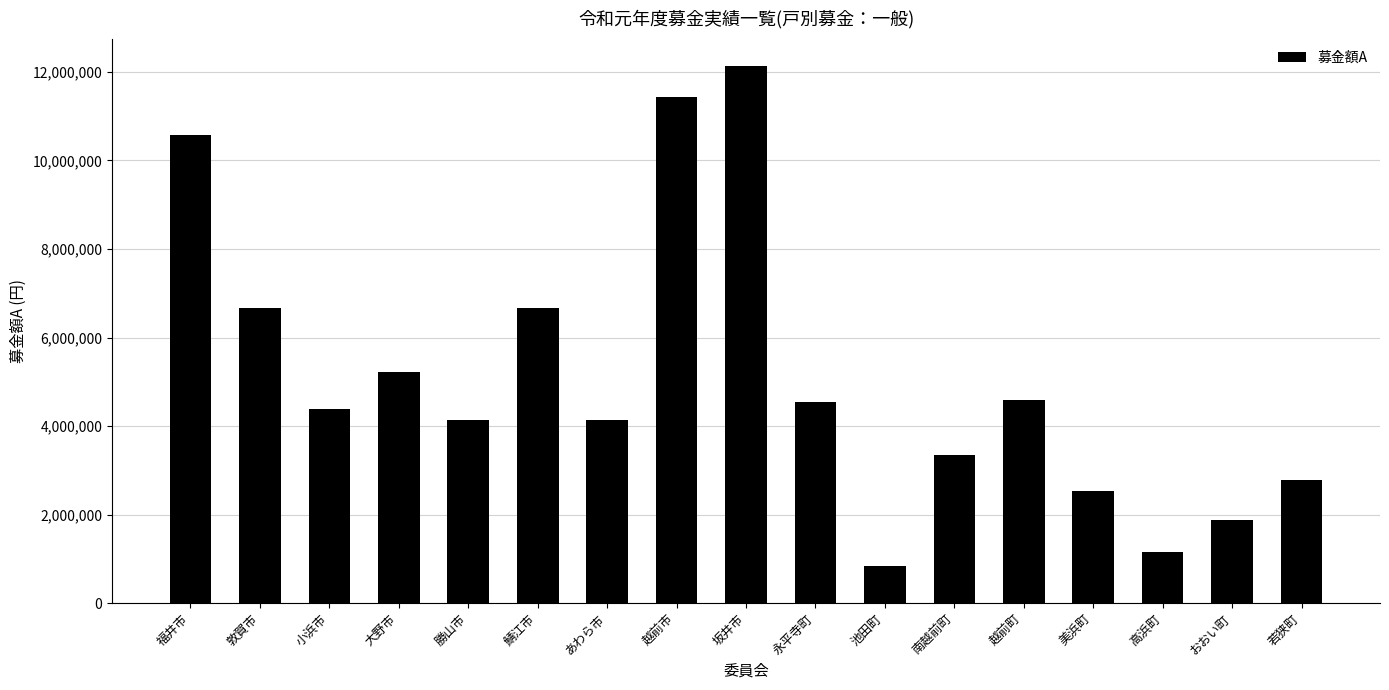

True or false: the data shows 2343420 at 大野市.

False